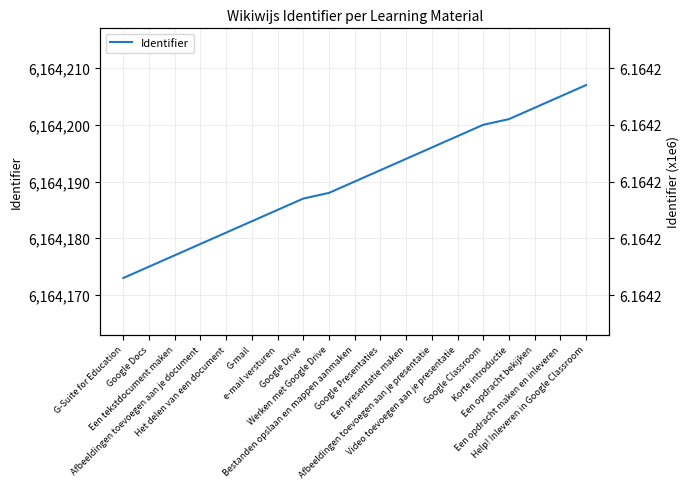

List the labels in order of value, smallest first.

G-Suite for Education, Google Docs, Een tekstdocument maken, Afbeeldingen toevoegen aan je document, Het delen van een document, G-mail, e-mail versturen, Google Drive, Werken met Google Drive, Bestanden opslaan en mappen aanmaken, Google Presentaties, Een presentatie maken, Afbeeldingen toevoegen aan je presentatie, Video toevoegen aan je presentatie, Google Classroom, Korte introductie, Een opdracht bekijken, Een opdracht maken en inleveren, Help! Inleveren in Google Classroom